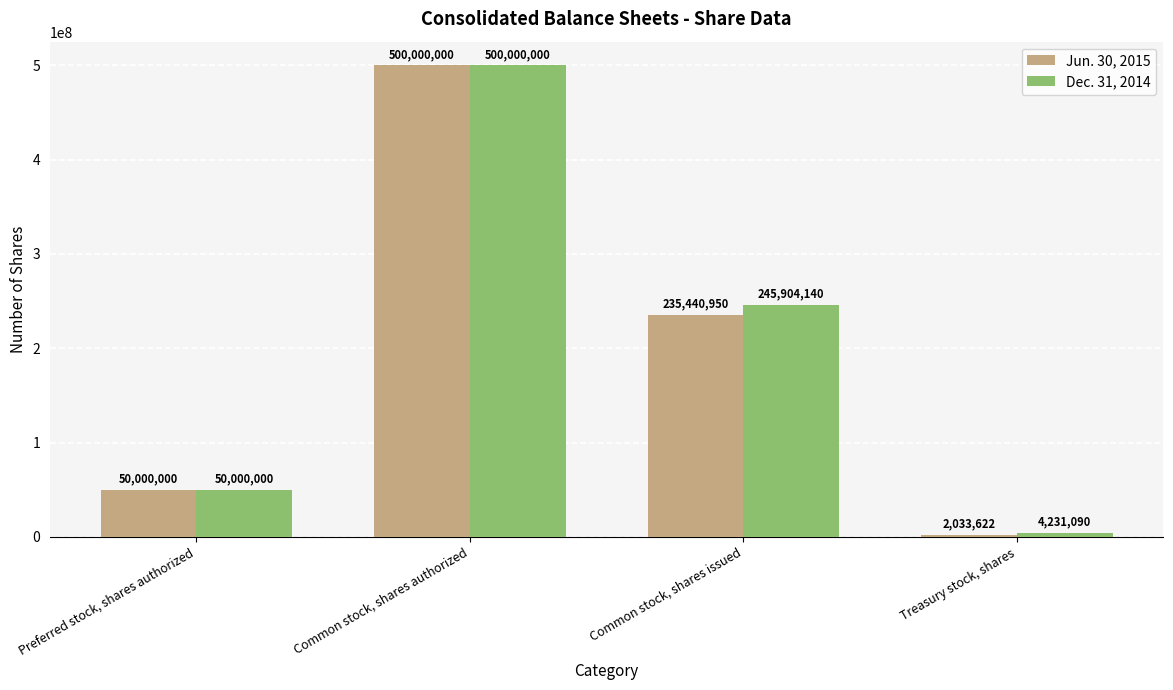

What is the minimum value shown in the chart?

2033622